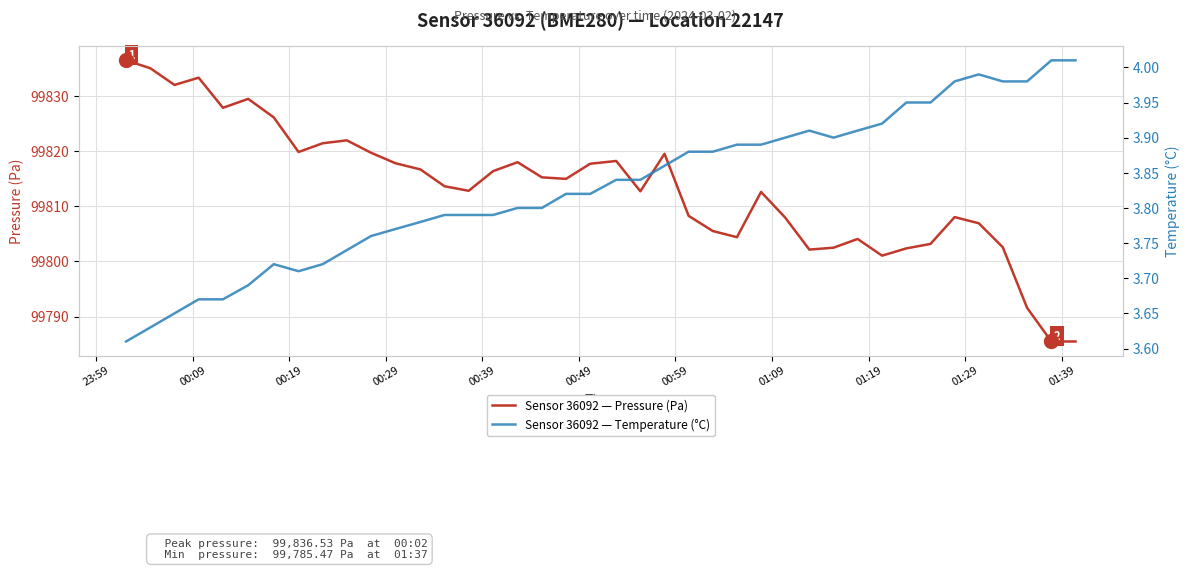

How many distinct data groups are displayed?

2